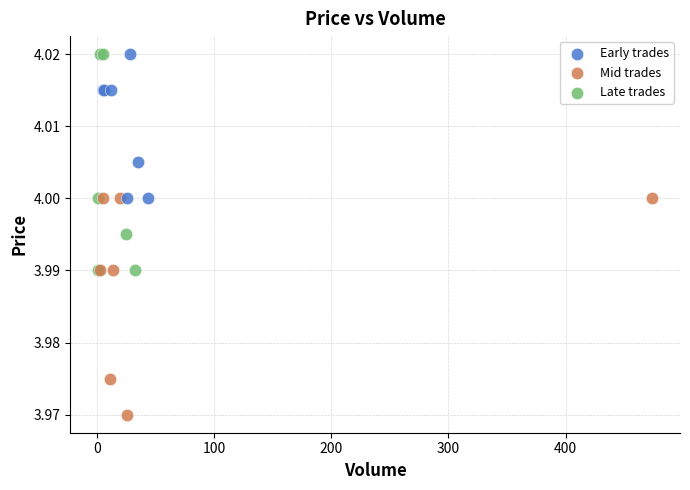

What are all the series names shown in the legend?

Early trades, Mid trades, Late trades